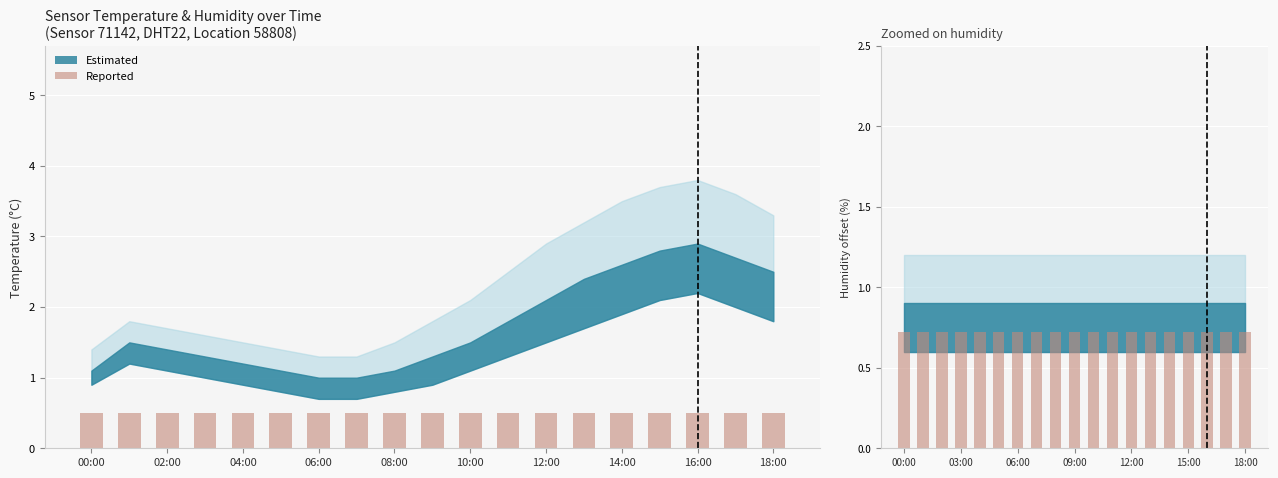

What is the label of the 12th bar from the left?

11